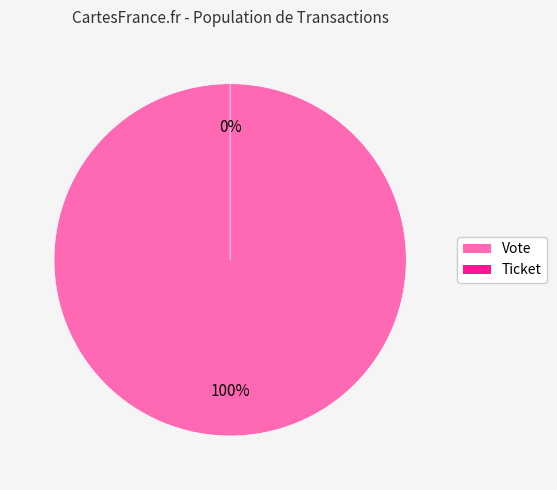

Rank the categories by value from lowest to highest.

Ticket, Vote